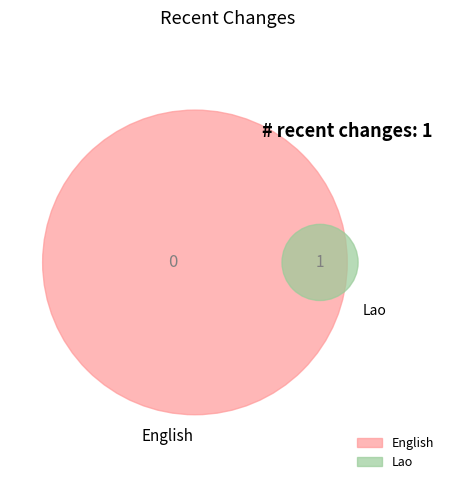

How many slices are in this pie chart?

2